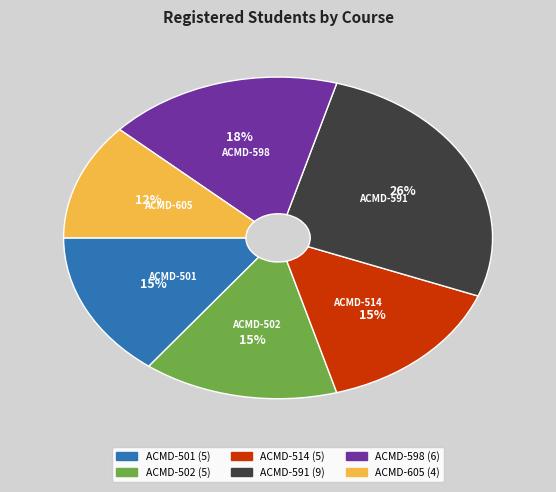

To the nearest percent, what is the difference between the ACMD-598 and ACMD-501 slice percentages?

3%